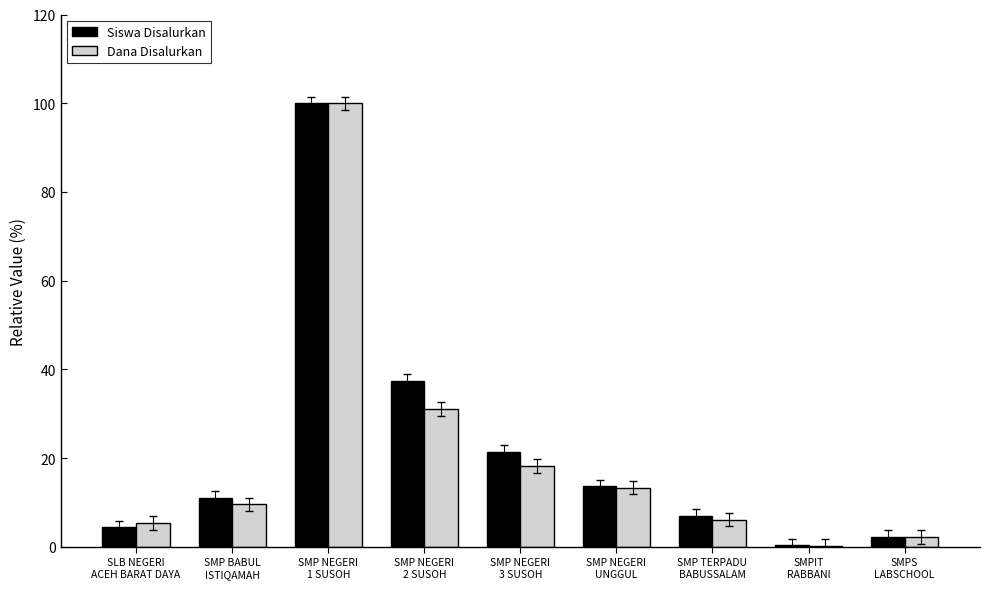

What is the sum of all Siswa Disalurkan values?

197.8